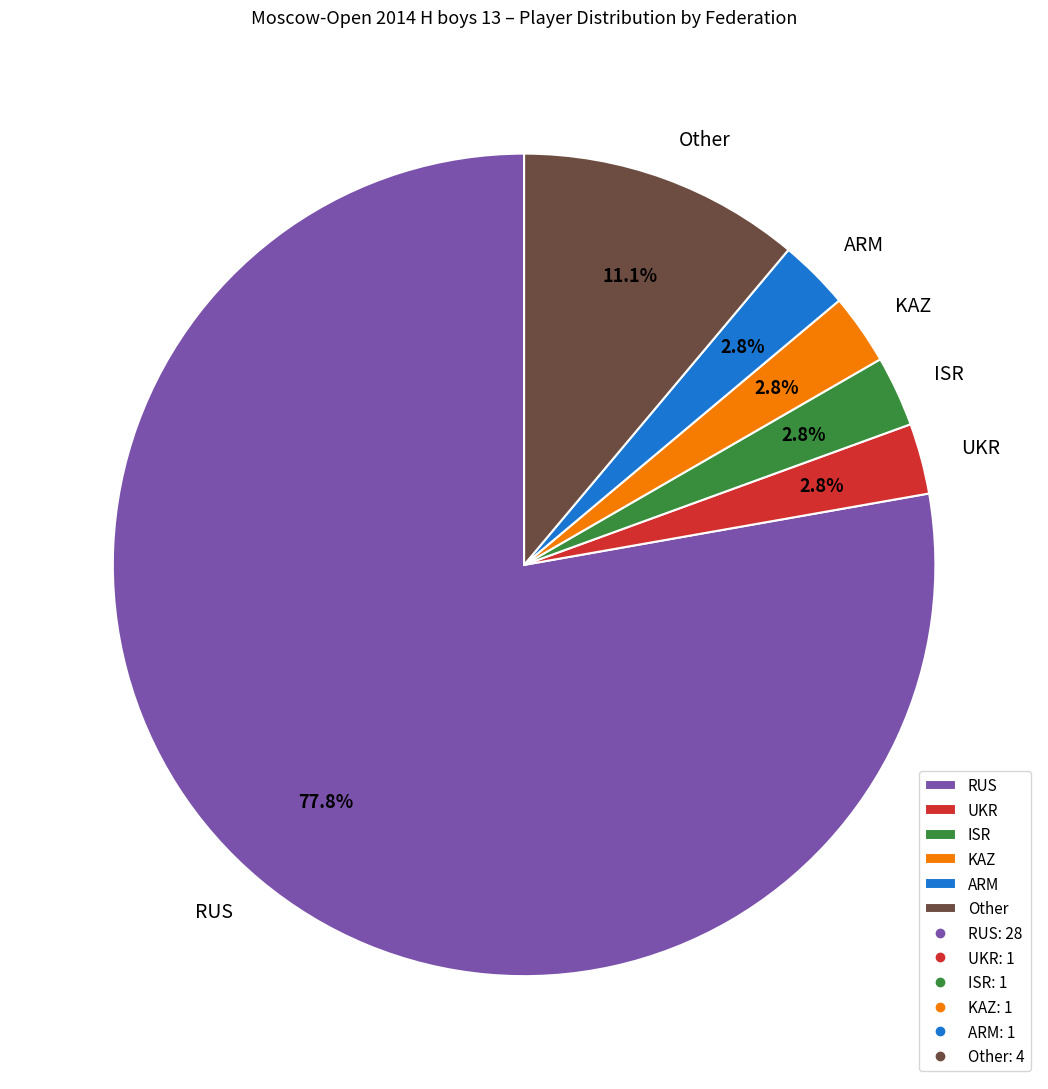

To the nearest percent, what is the combined percentage of UKR and ARM?

6%